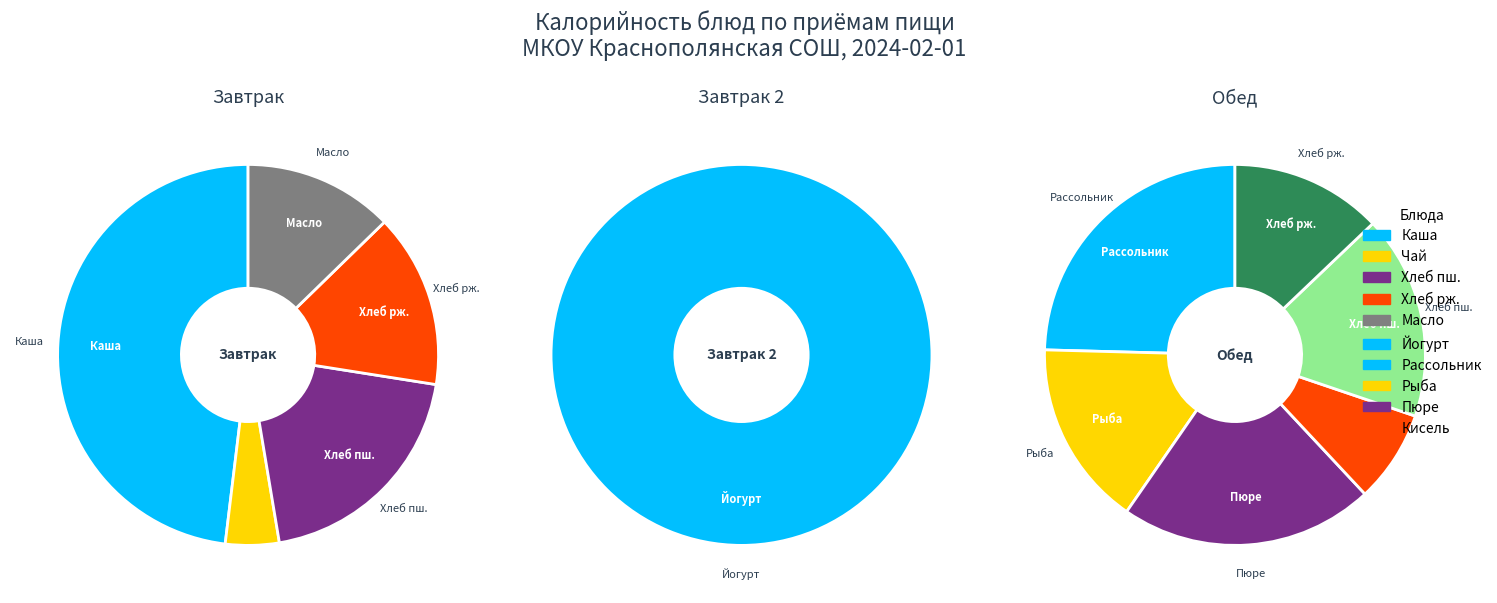

What is the change in value from Хлеб ржаной (завтрак) to Хлеб пшеничный 1 с. (обед)?

+30.0